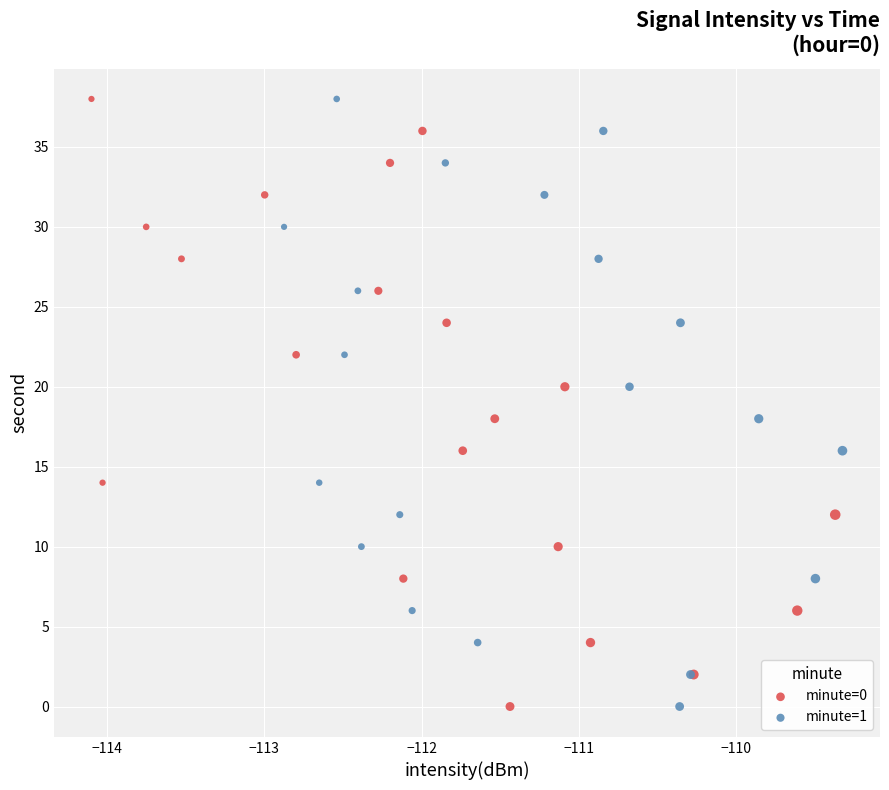

What are all the series names shown in the legend?

minute=0, minute=1